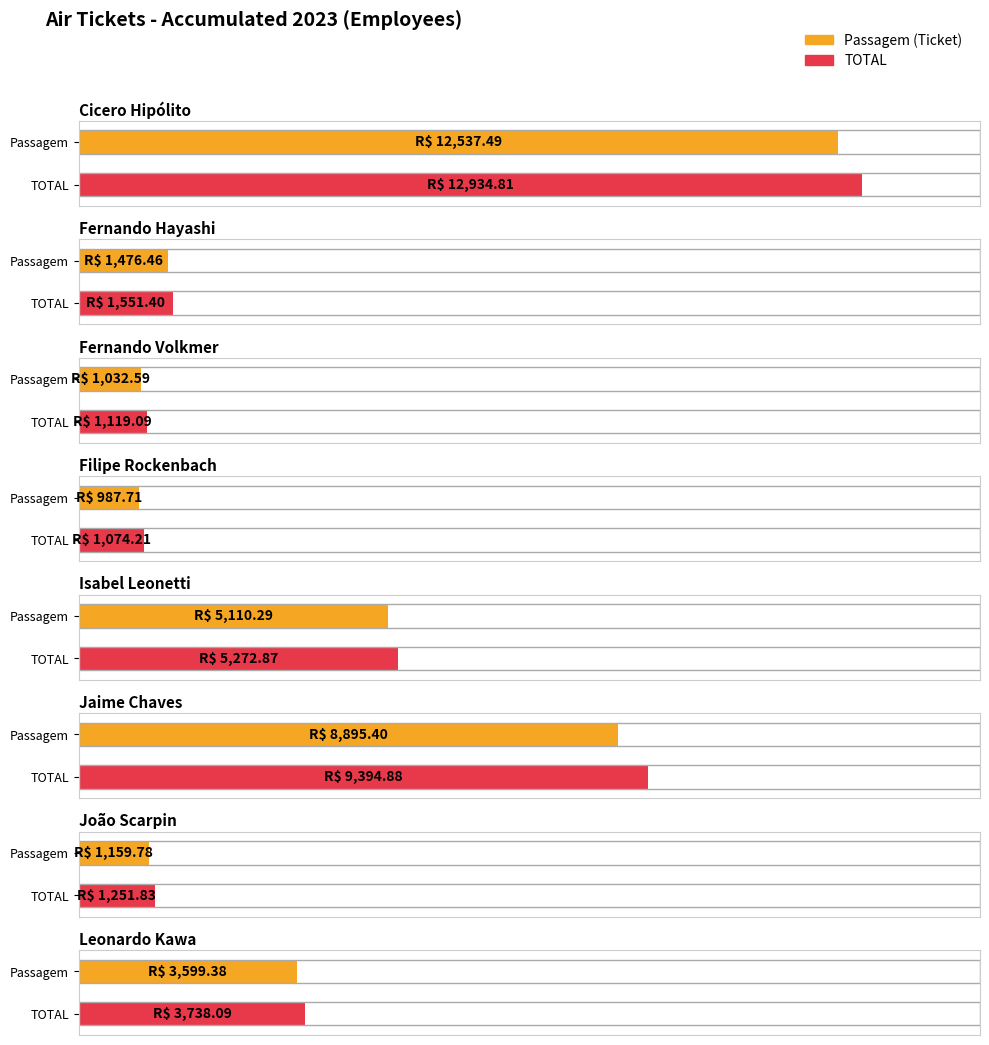

What is the difference between the TOTAL values at Fernando Volkmer and Leonardo Kawa?

2619.0